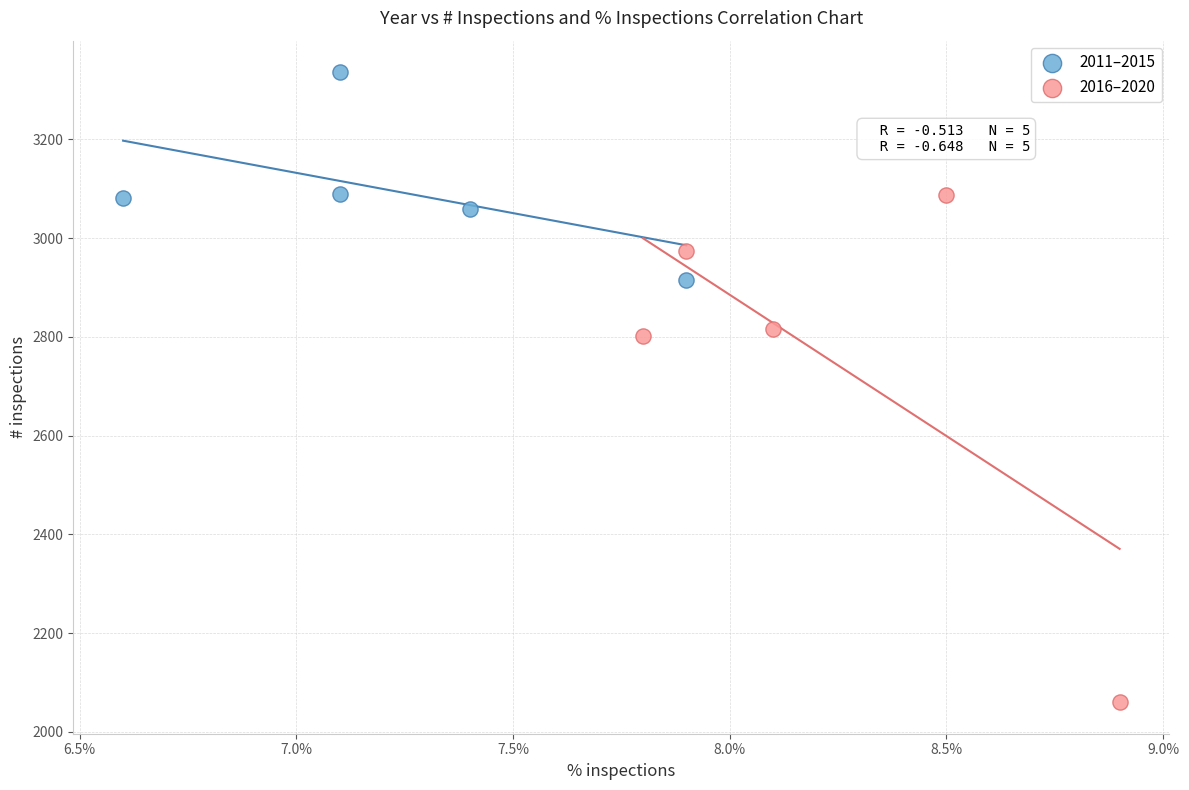

Which series reaches the maximum Y coordinate?

2011–2015